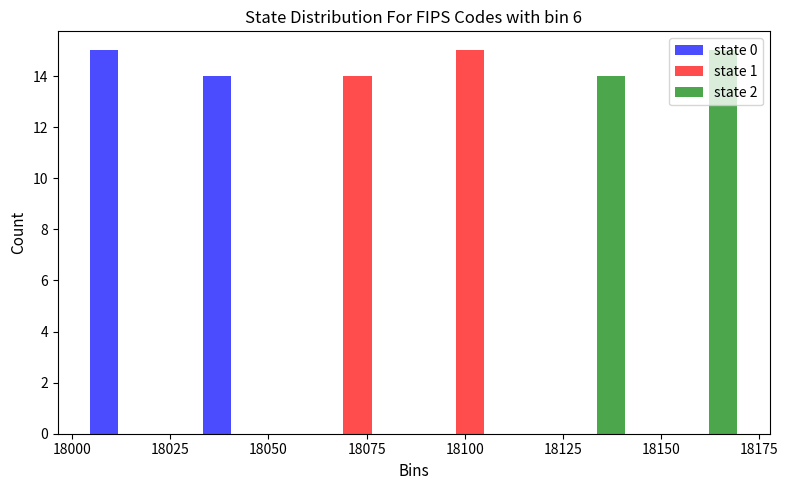

What is the height of the state 2 bar covering 18145 to 18175 on the x-axis? Neither the bar edges nor the heights are printed on the chart, so give them approximately, as read against the axes.

15